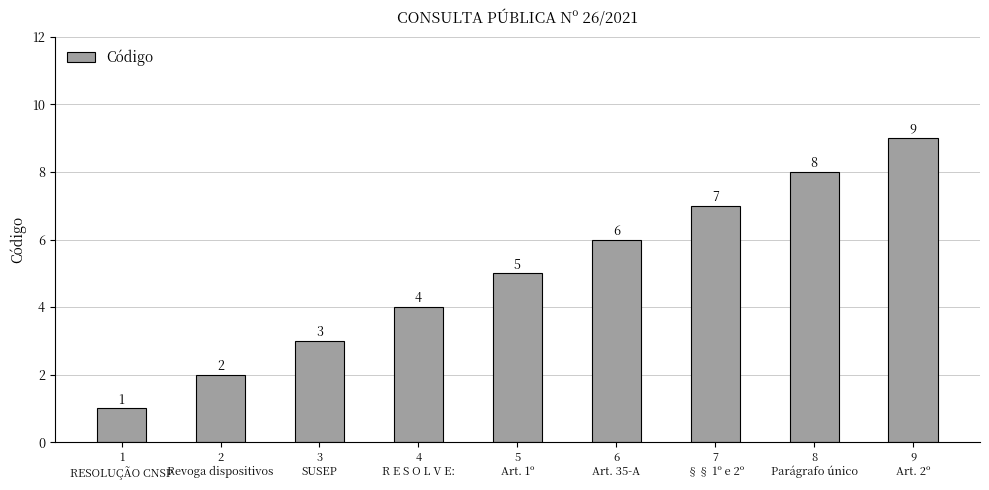

What is the label of the 5th bar from the left?

5
Art. 1º